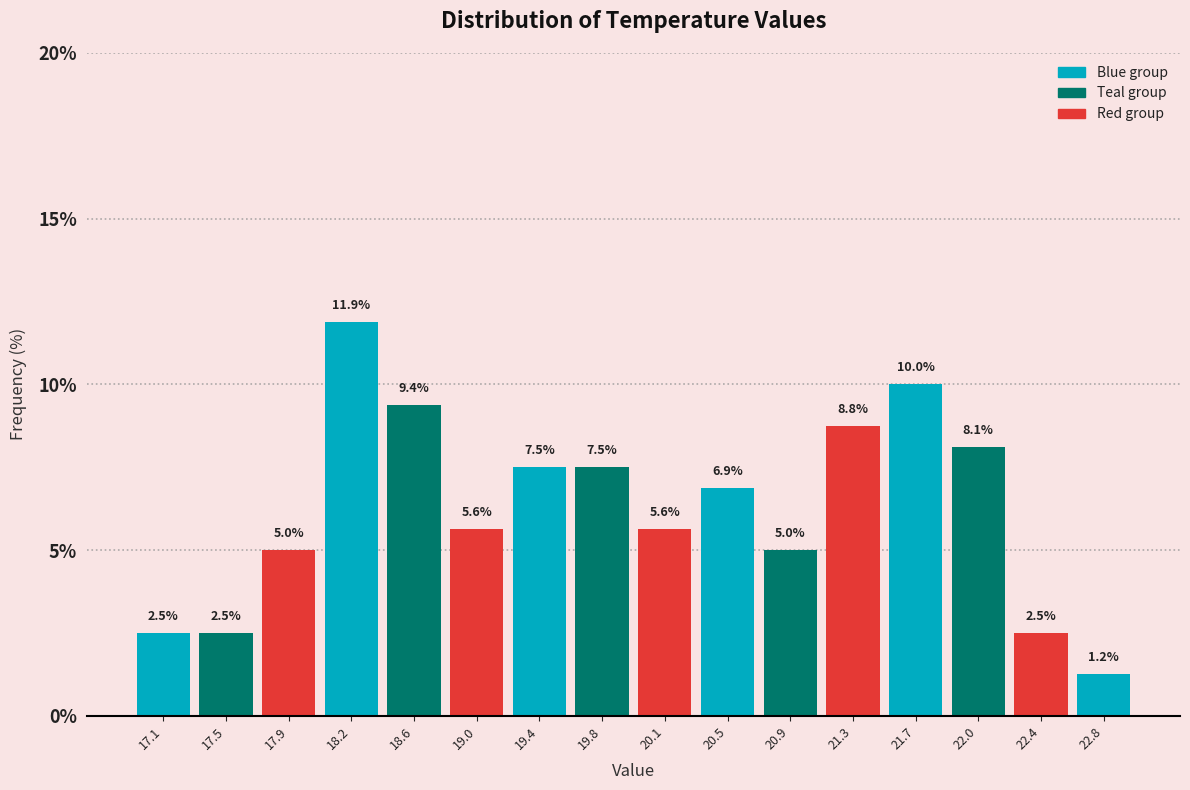

Reading left to right, transcribe this chart: for each bar, give the range it covers on the x-axis and its height. The bar edges are not printed on the chart, so give them approximately, as read against the axis.

16.90 to 17.30: 2.5
17.30 to 17.65: 2.5
17.65 to 18.05: 5.0
18.05 to 18.45: 11.9
18.45 to 18.80: 9.4
18.80 to 19.20: 5.6
19.20 to 19.55: 7.5
19.55 to 19.95: 7.5
19.95 to 20.35: 5.6
20.35 to 20.70: 6.9
20.70 to 21.10: 5.0
21.10 to 21.50: 8.8
21.50 to 21.85: 10.0
21.85 to 22.25: 8.1
22.25 to 22.60: 2.5
22.60 to 23.00: 1.2